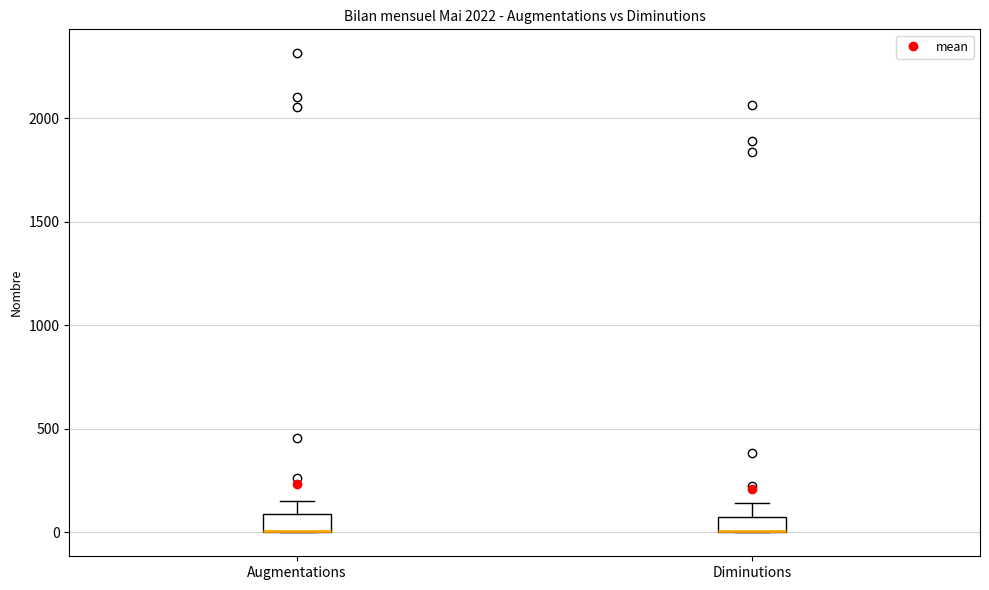

Where does the upper whisker of the box for Diminutions end on the y-axis? The values are not printed on the chart, so give them approximately, as read against the axis.

150